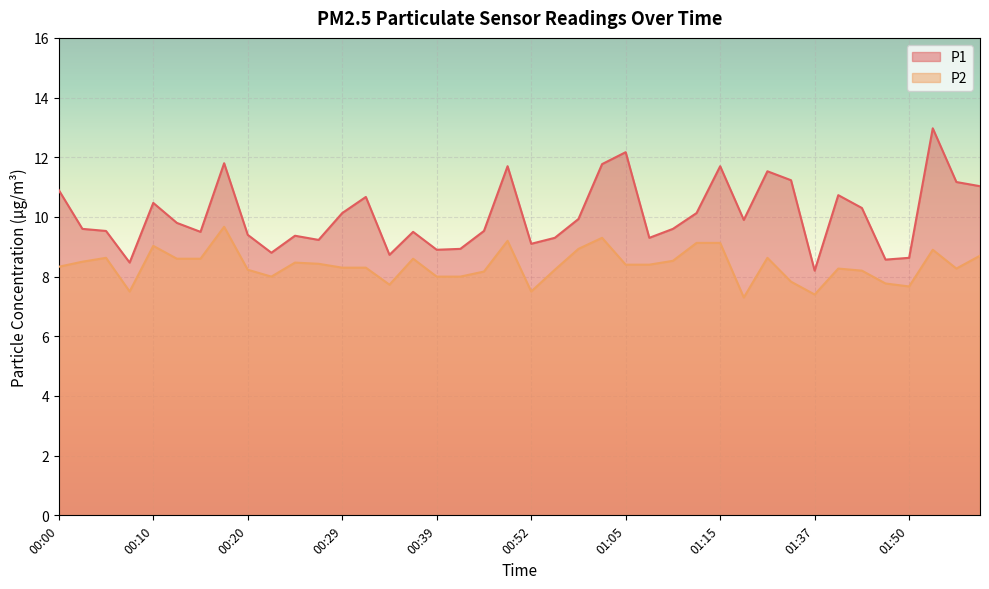

At which category does the chart reach its peak across all series?

01:52